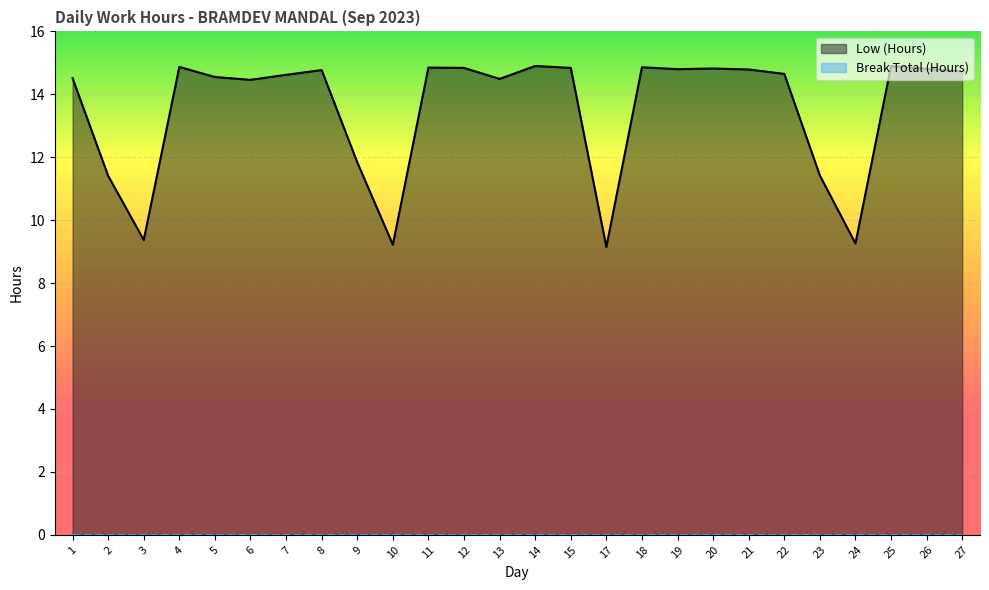

What is the difference between the second highest and minimum values in the Low (Hours) series?

5.8